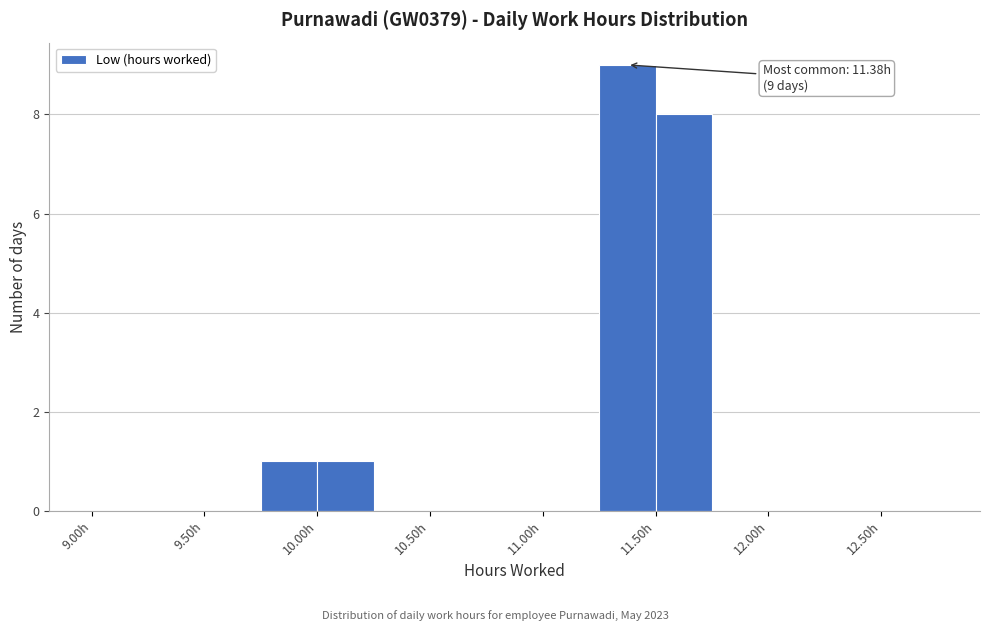

Over which range of the x-axis is the bar tallest?

11.25 to 11.50